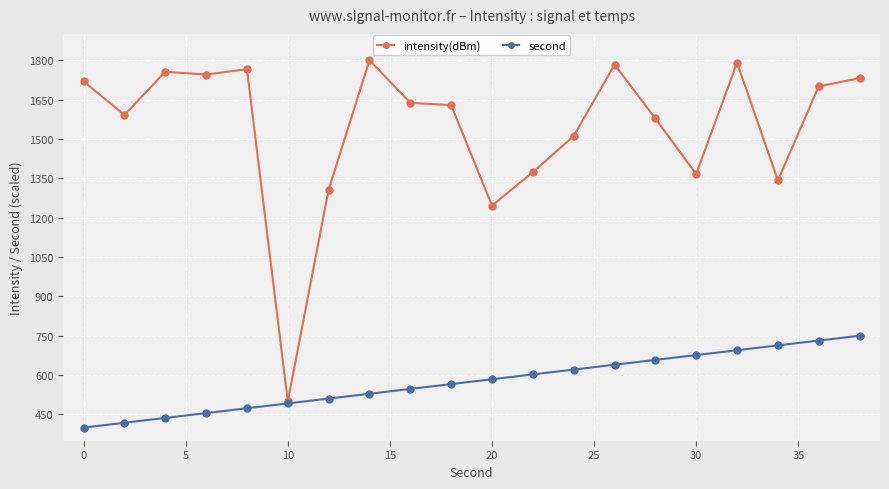

What is the difference between the second highest and second lowest values in the intensity(dBm) series?

544.7